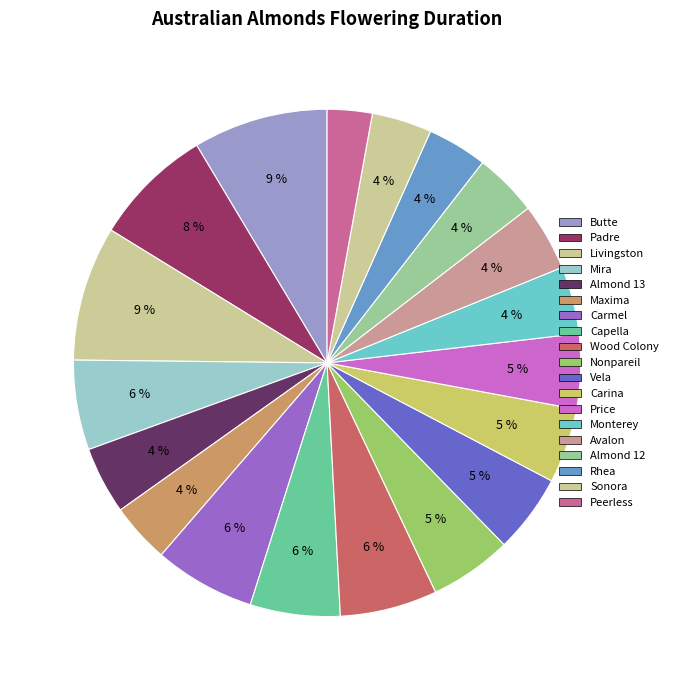

How many slices are in this pie chart?

19